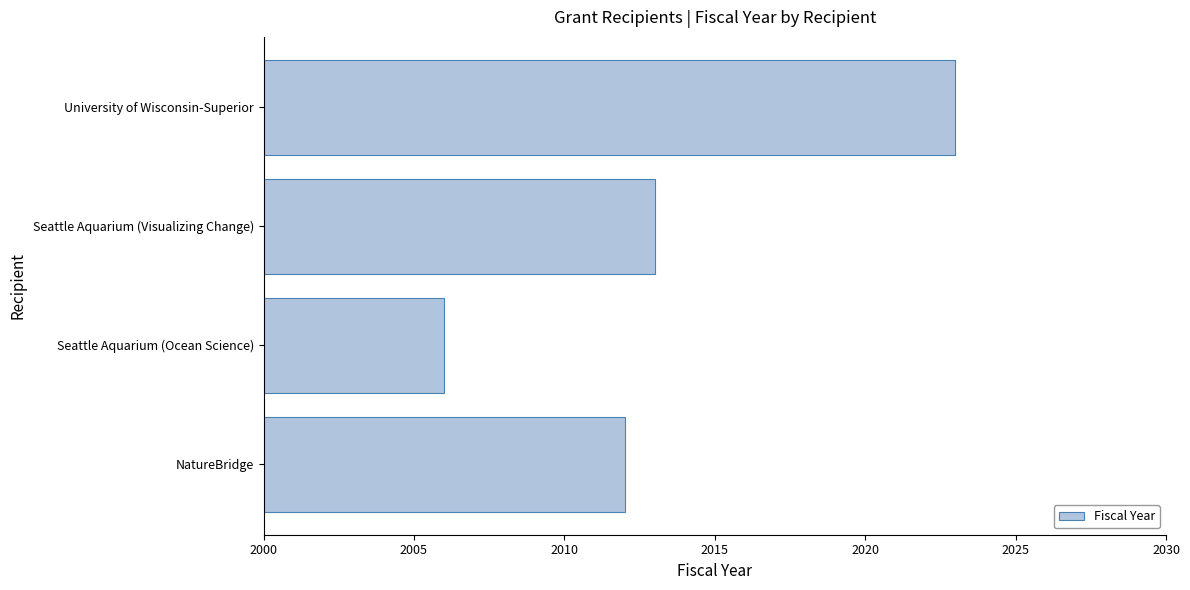

Reading top to bottom, list all the values displayed in this chart.

University of Wisconsin-Superior=2023	Seattle Aquarium (Visualizing Change)=2013	Seattle Aquarium (Ocean Science)=2006	NatureBridge=2012